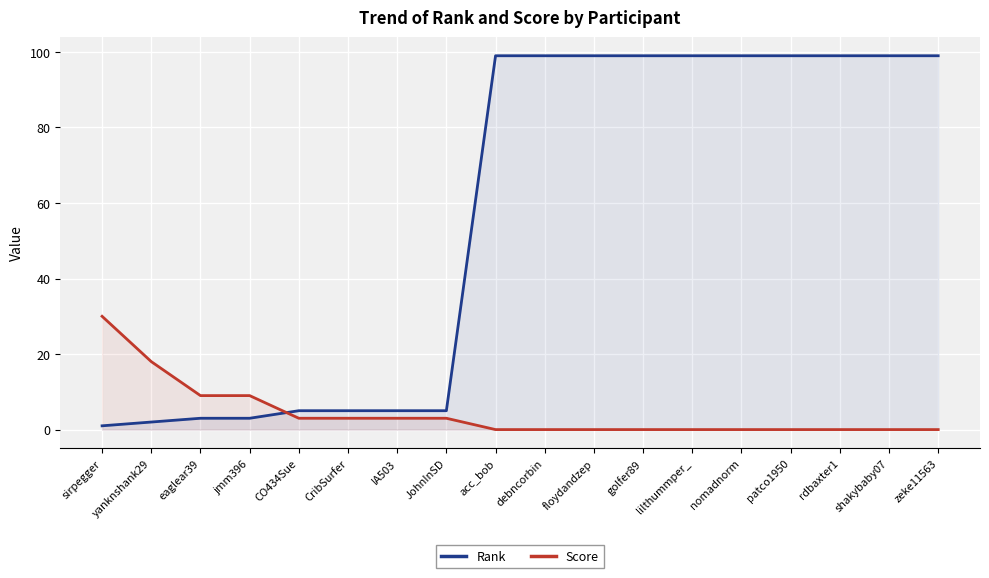

The value of Rank at nomadnorm is 30. True or false?

False